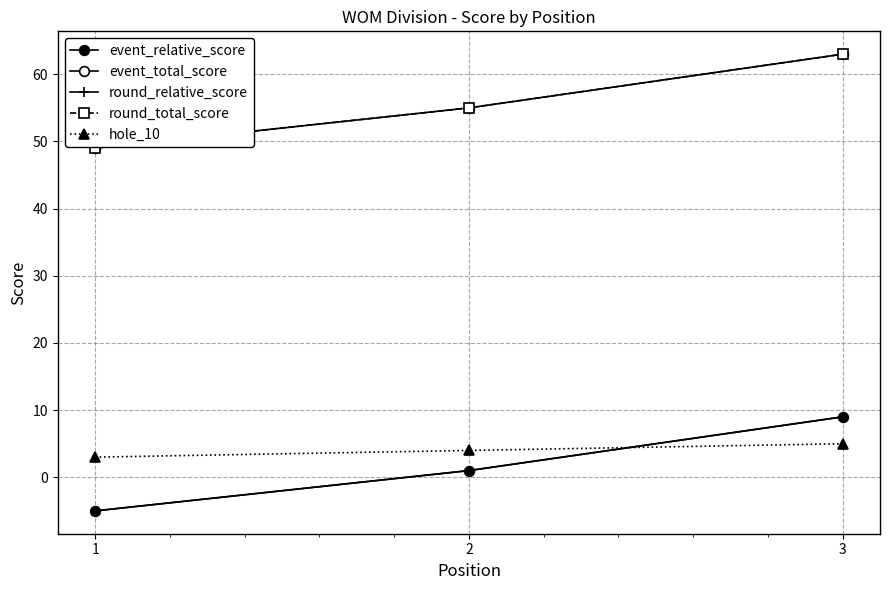

What is the highest value of the hole_10 series?

5